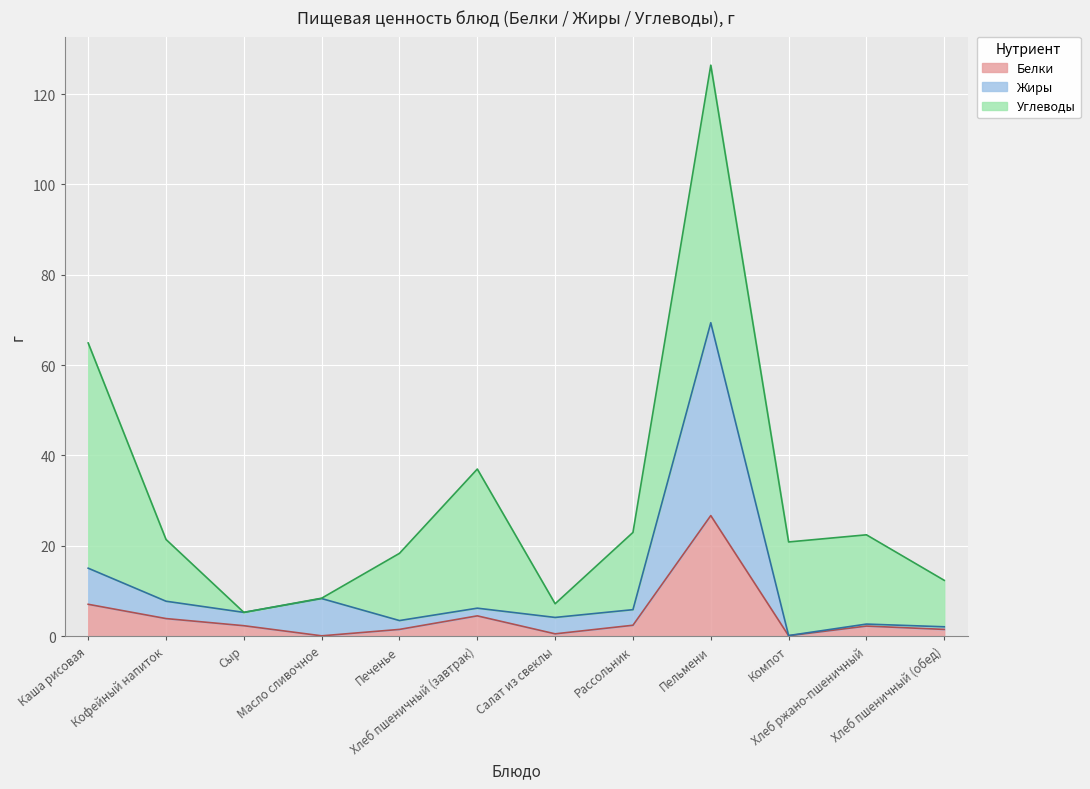

True or false: Белки has a value of 0.5 at Салат из свеклы.

True